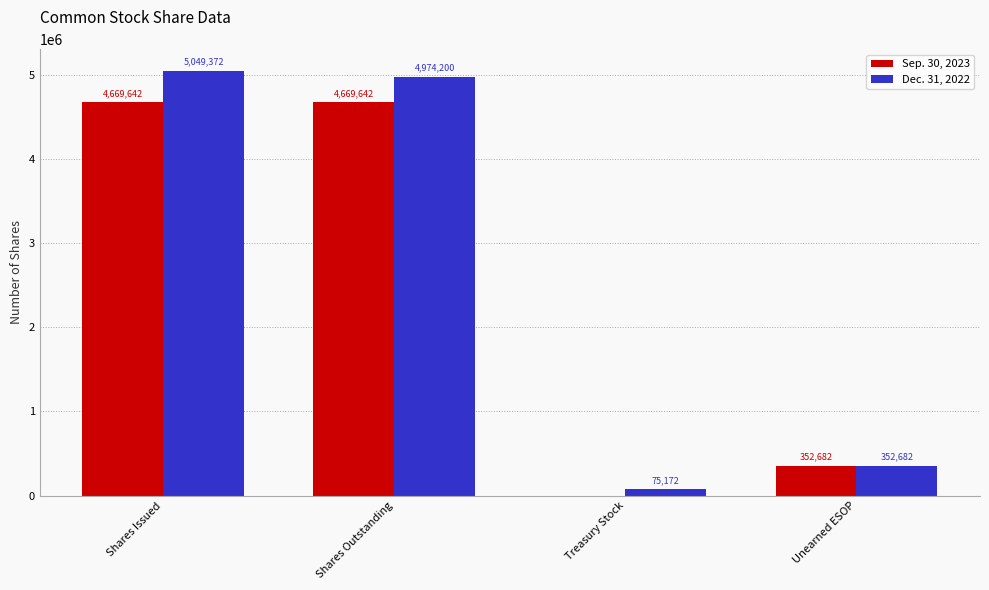

What is the sum of the Sep. 30, 2023 values at Unearned ESOP and Shares Outstanding?

5022324